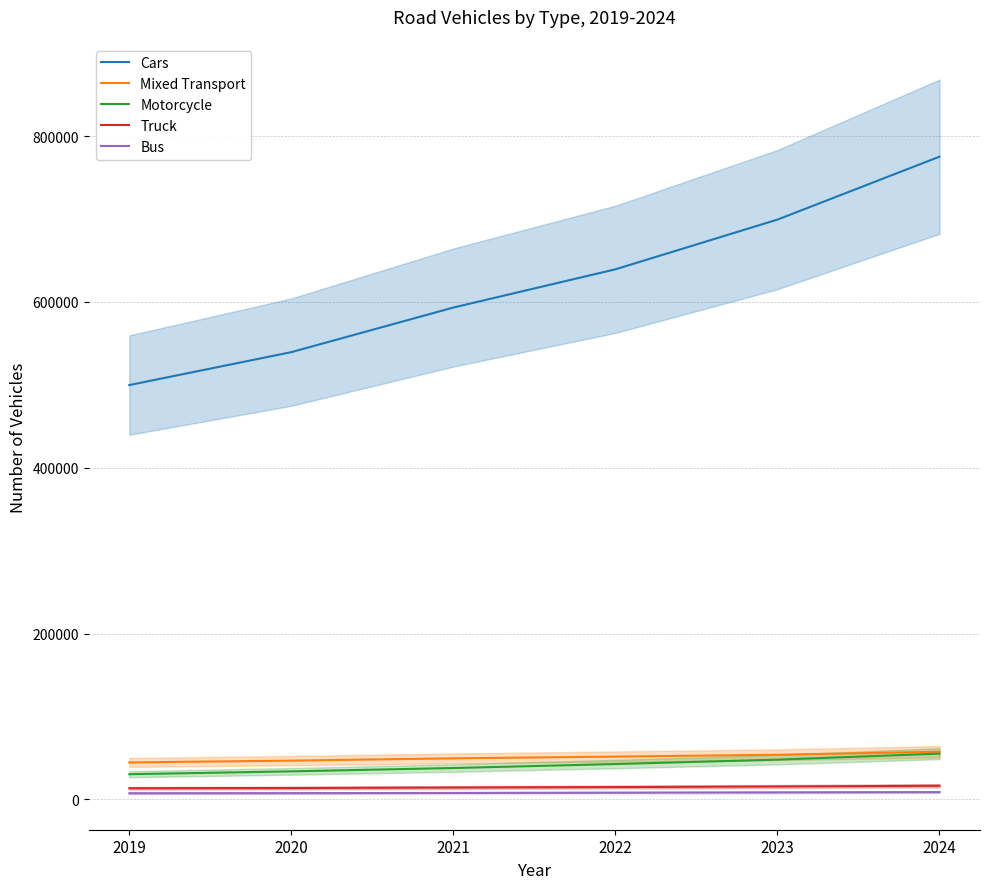

What are all the series names shown in the legend?

Cars, Mixed Transport, Motorcycle, Truck, Bus